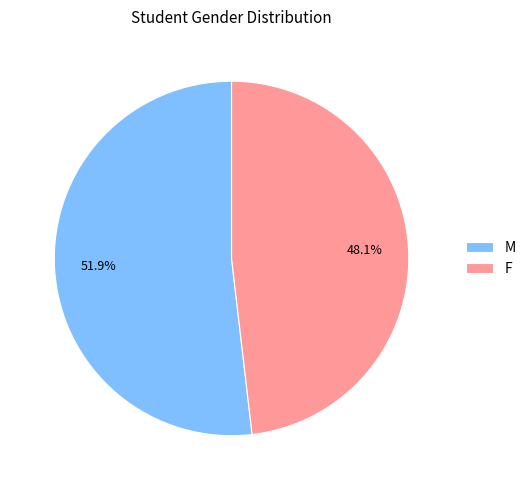

To the nearest percent, what percentage of the pie is F?

48%